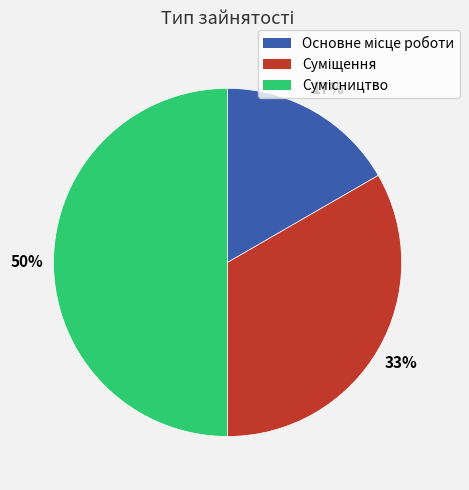

To the nearest percent, what is the average slice percentage?

33%